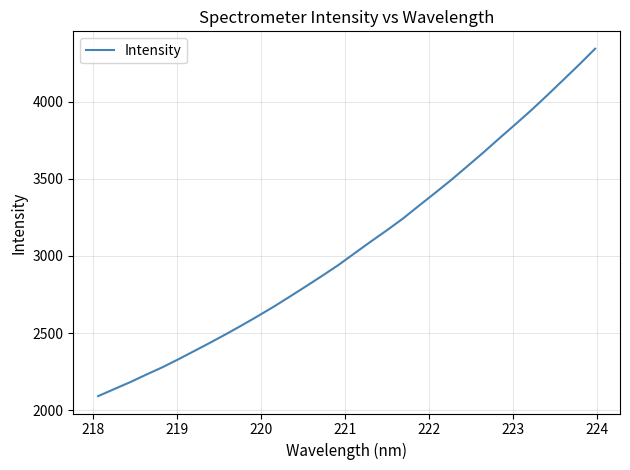

Count the number of data series in this chart.

1